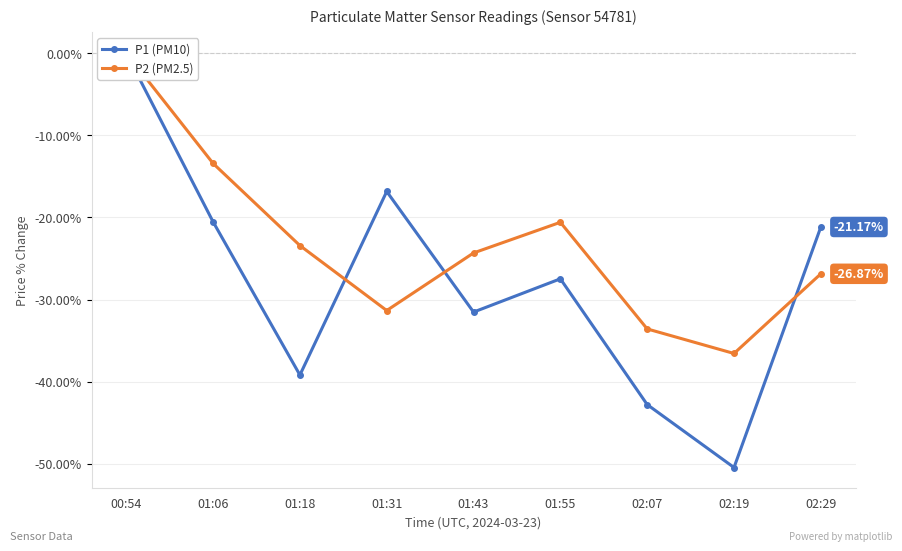

True or false: P2 (PM2.5) has more than 1 interior local peaks.

False